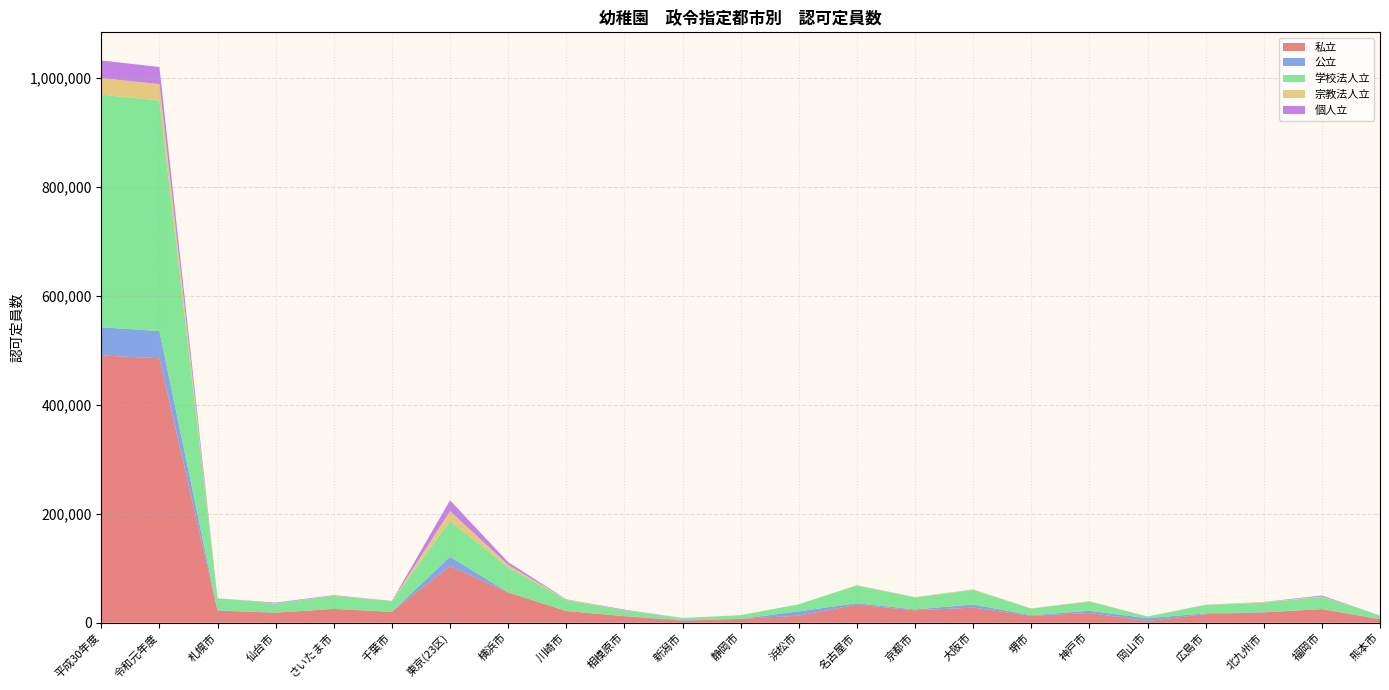

Reading left to right, what are all the values shown in this chart?

私立: 490737	485617	22040	18400	25300	19959	104229	55618	21498	11842	3815	6995	12970	33092	22715	27731	12510	17909	3151	15685	18895	24993	6270
公立: 51724	49933	810	75	0	0	16741	0	0	360	1081	0	7885	2690	1725	5630	1275	3885	5085	1565	340	0	786
学校法人立: 427136	423291	22040	16765	23970	19539	65936	46245	20034	10387	3775	6795	12970	32567	21900	26716	12105	16839	3151	15285	17630	22372	6270
宗教法人立: 30629	30274	0	435	405	120	18143	4499	1041	420	40	200	0	365	815	655	405	595	0	200	1010	926	0
個人立: 32310	31390	0	1200	925	300	19688	4874	423	1035	0	0	0	160	0	360	0	275	0	200	255	1695	0